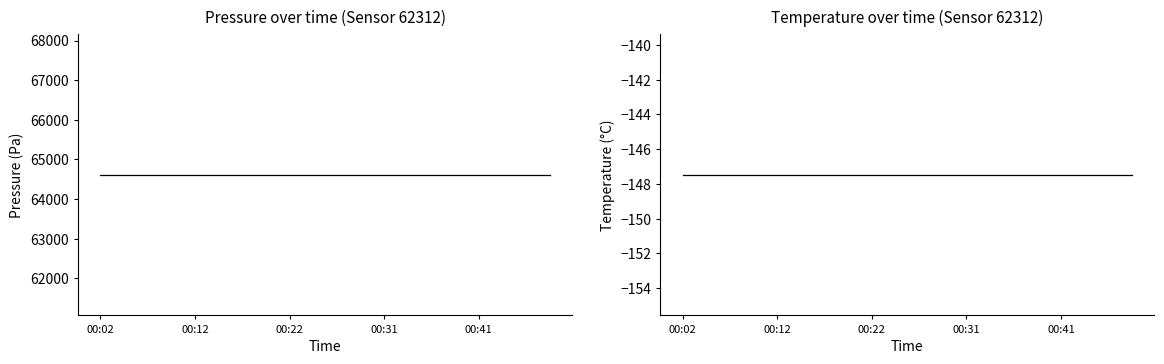

What is the sum of the pressure values at 7 and 6?

129227.1